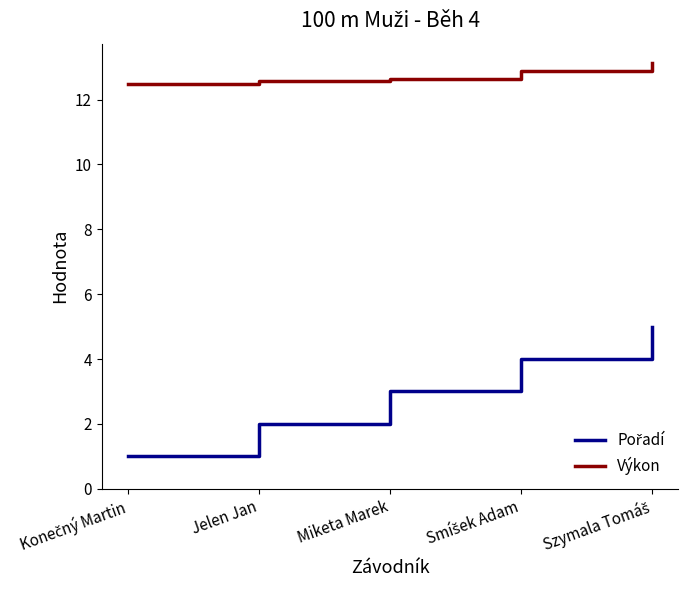

What is the spread (max minus min) of values at Jelen Jan?

10.6